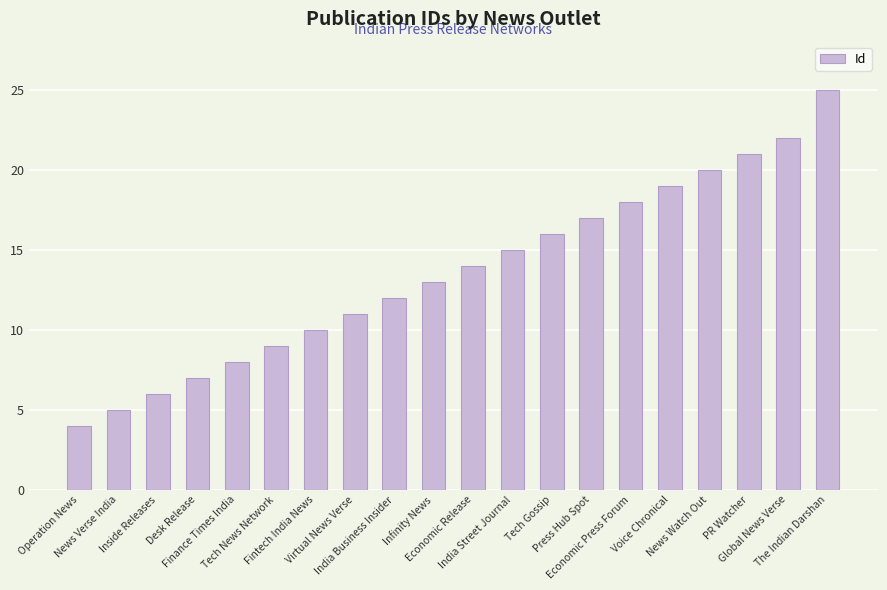

What is the change in value from Fintech India News to The Indian Darshan?

+15